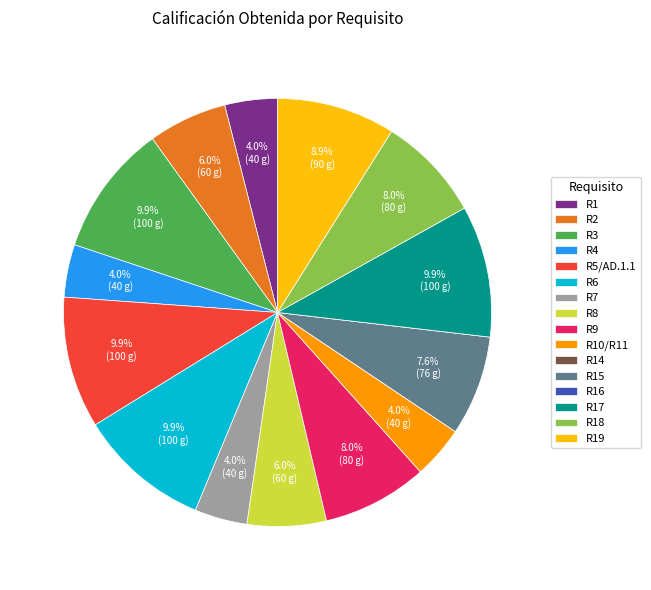

To the nearest percent, what portion does R2 represent?

6%